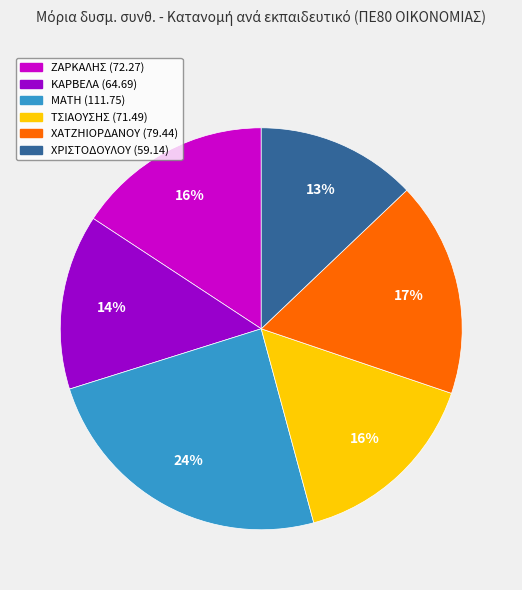

To the nearest percent, what is the average slice percentage?

17%